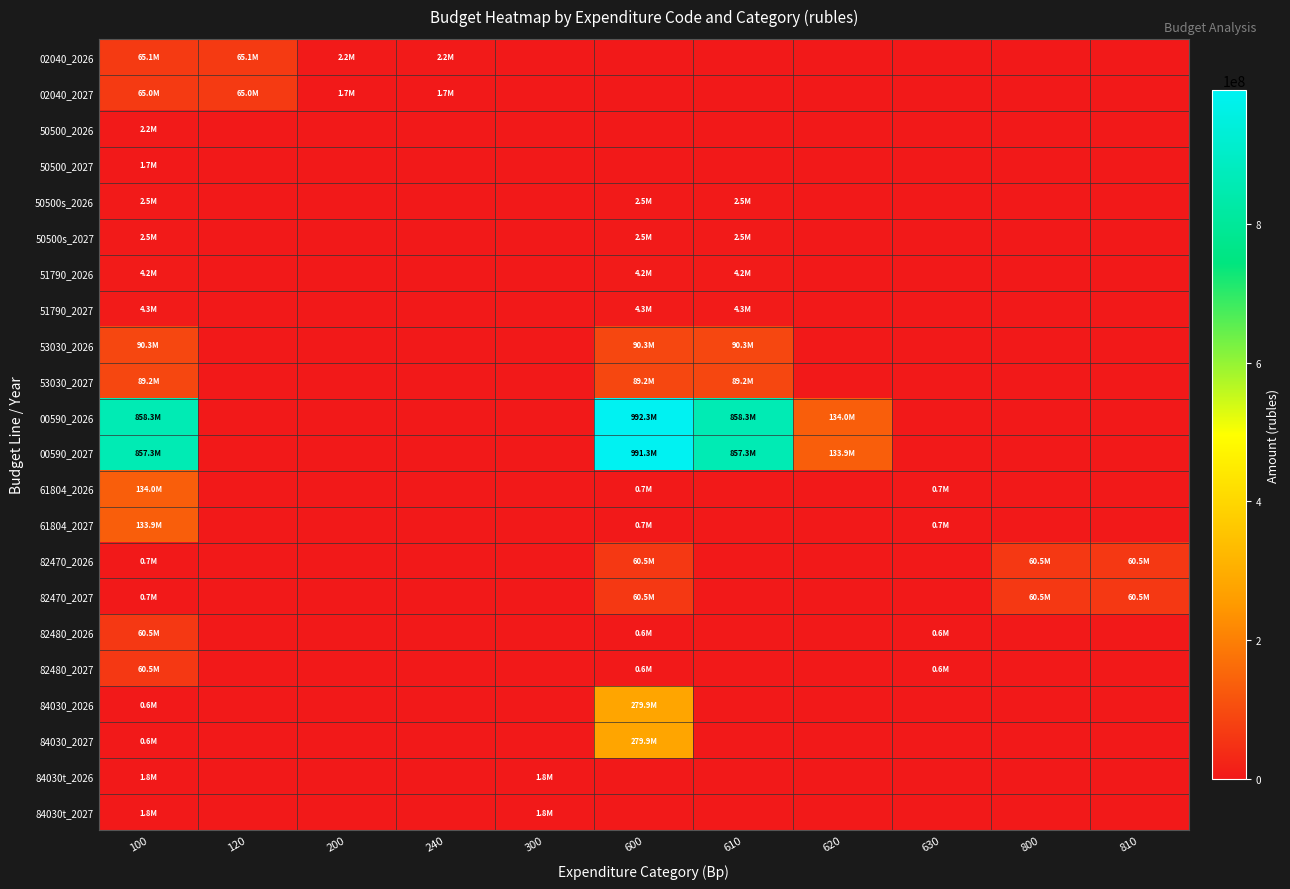

Between 810 and 120, which is larger?

120